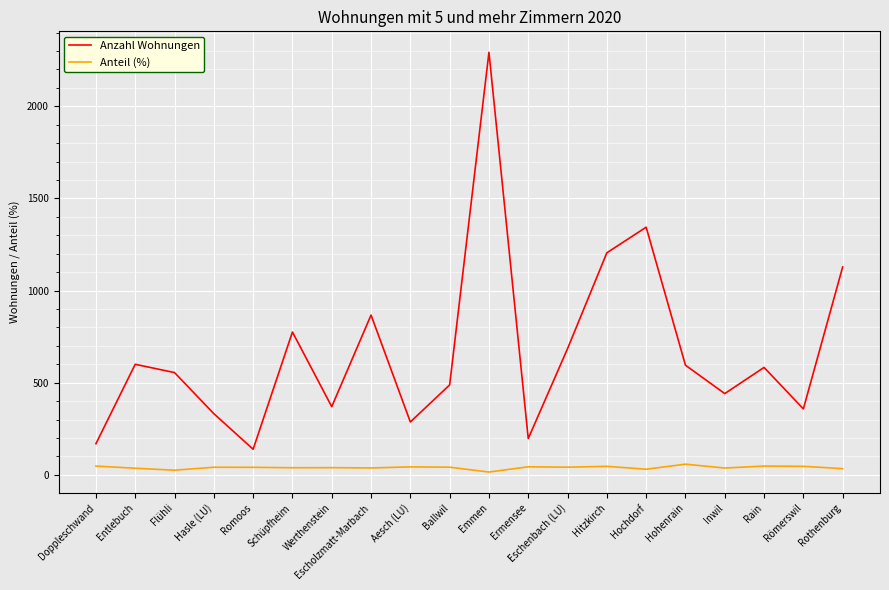

How many values in the Anteil (%) series exceed 41?

10